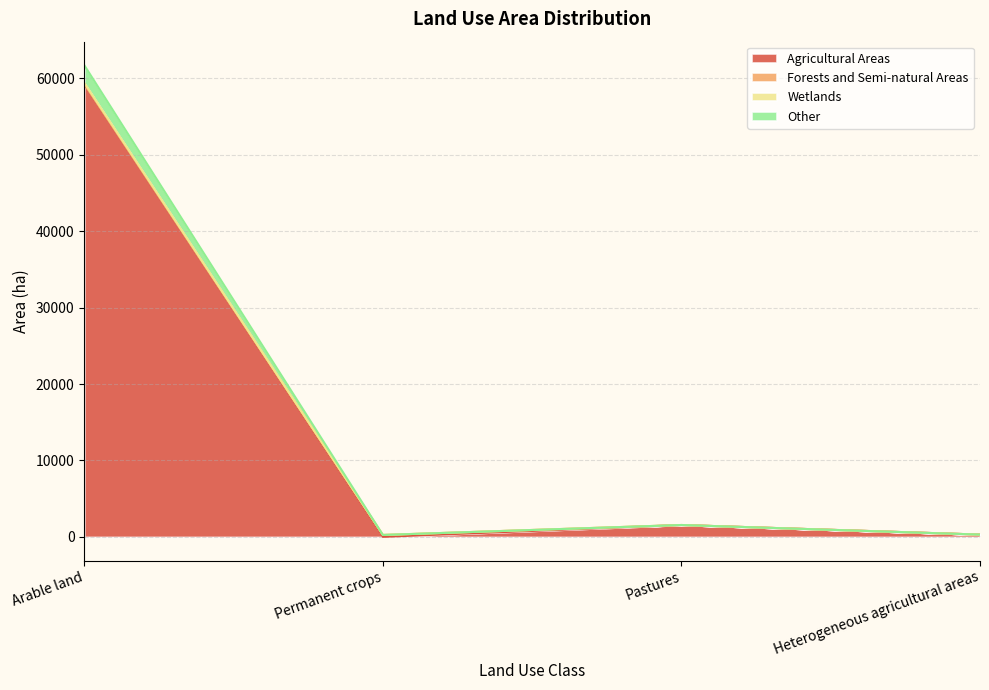

At which category is the sum across all series the highest?

Arable land